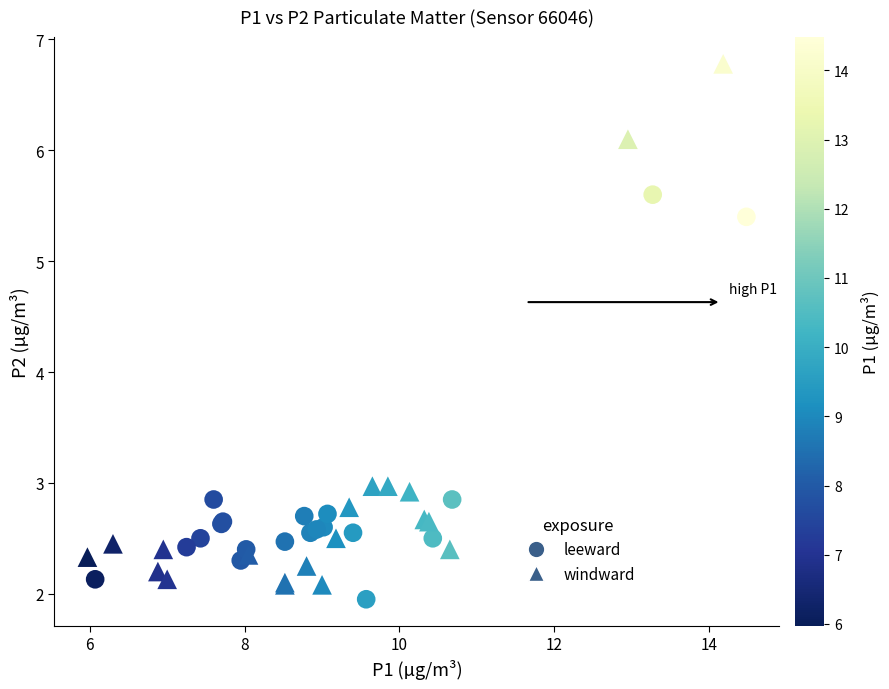

Which series has the largest Y range (max minus min)?

windward